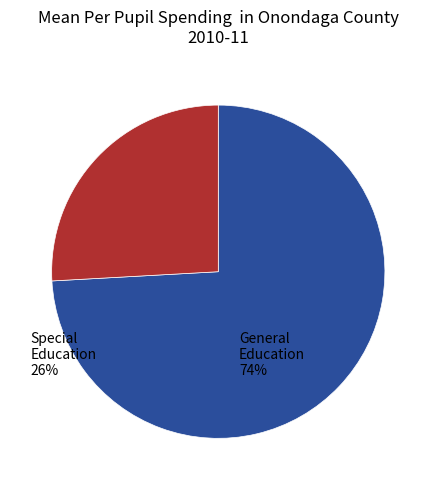

Is there any slice that represents more than half of the pie?

Yes